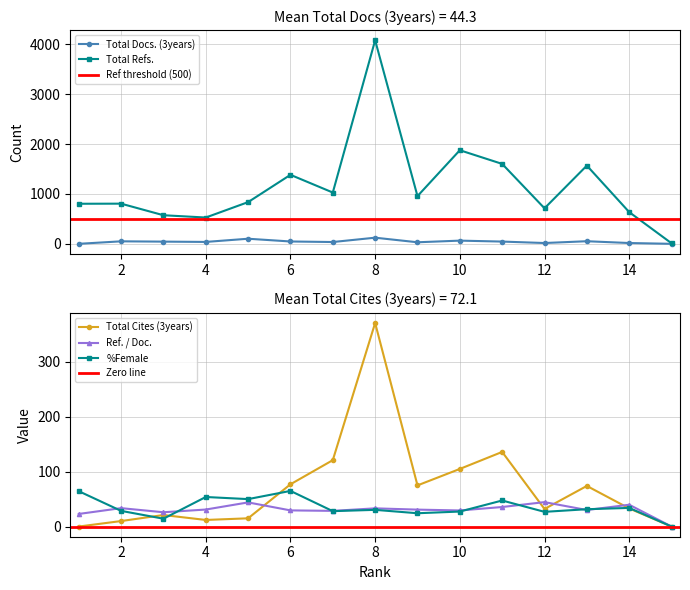

How many interior local valleys does the Total Refs. series have?

4